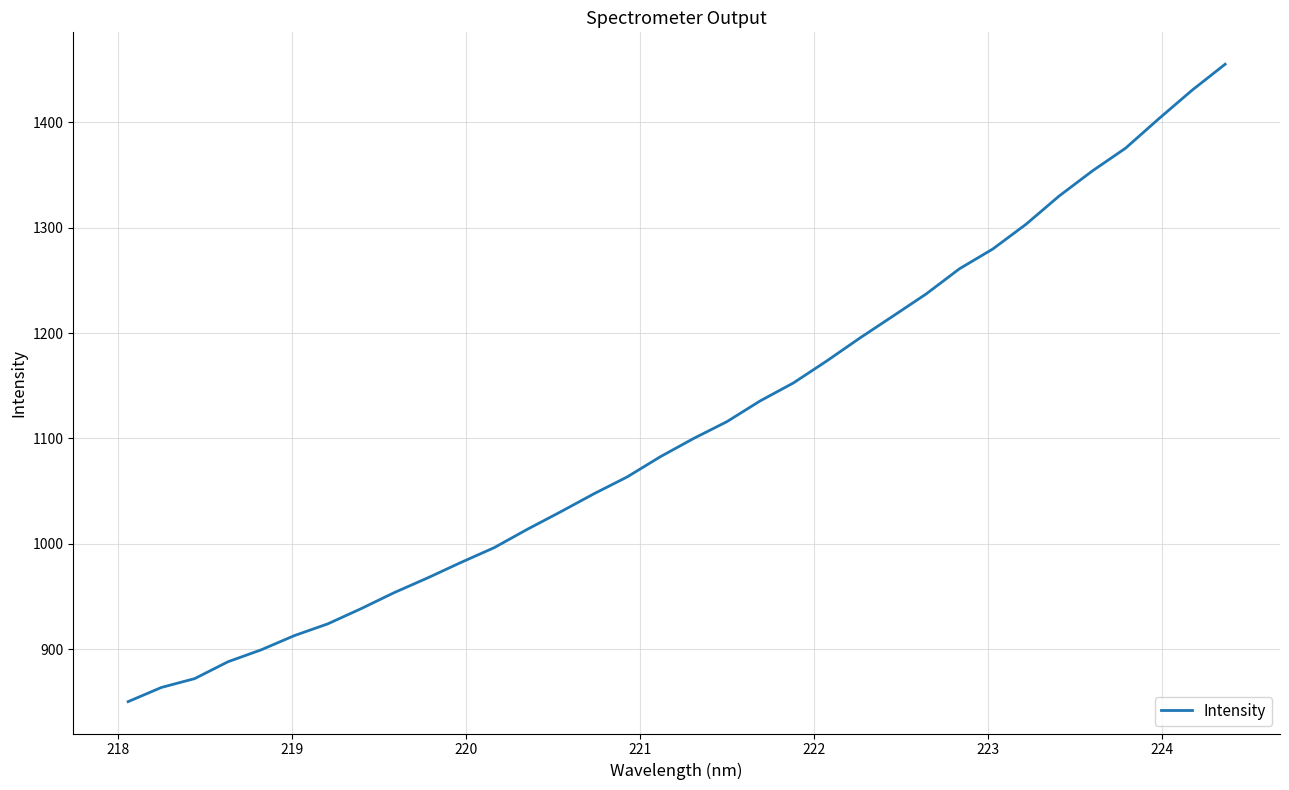

What is the difference between the maximum and minimum values?

605.0